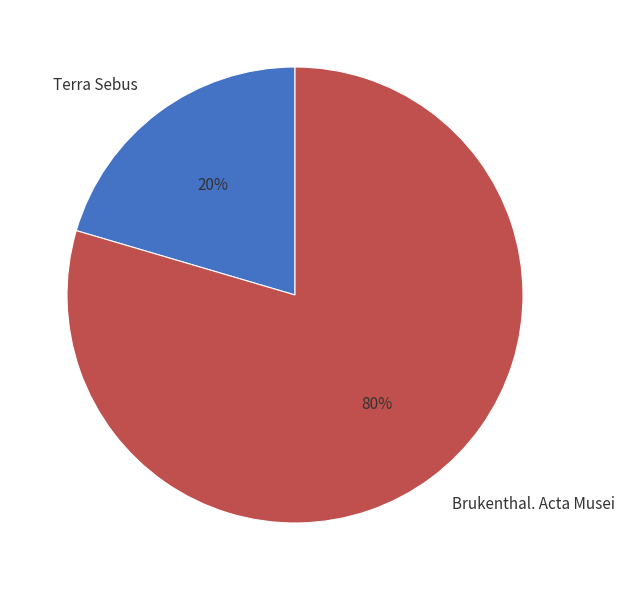

To the nearest percent, what is the average slice percentage?

50%